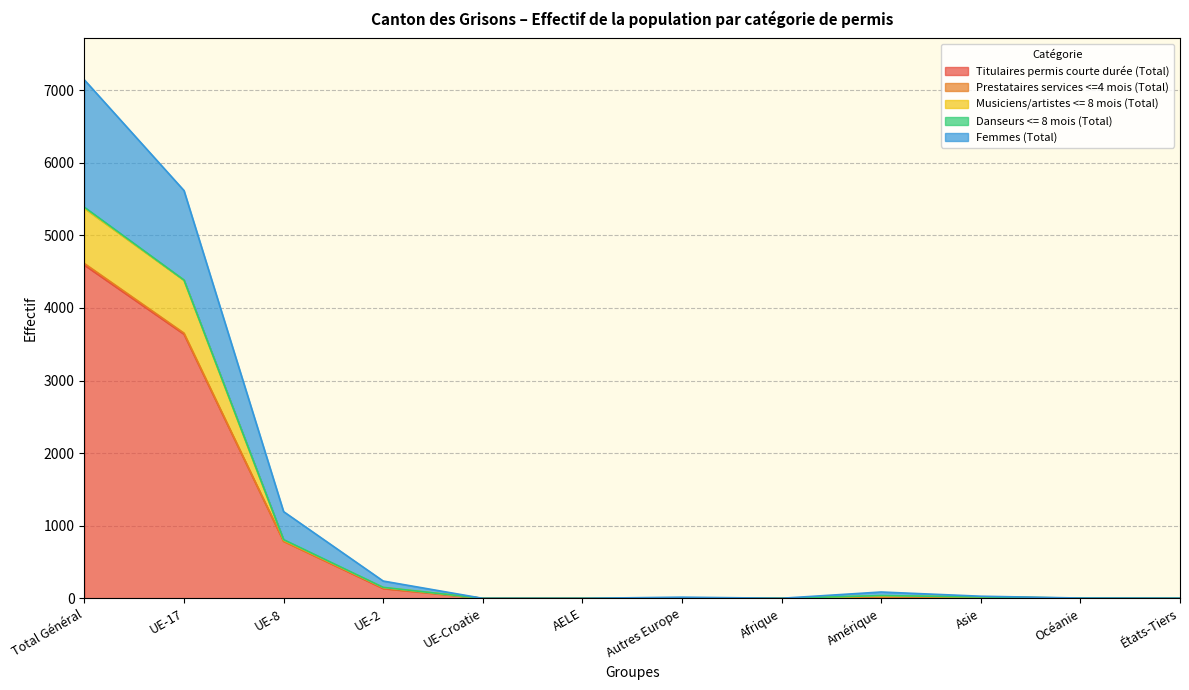

Where is the first local minimum for Musiciens/artistes <= 8 mois (Total)?

Afrique